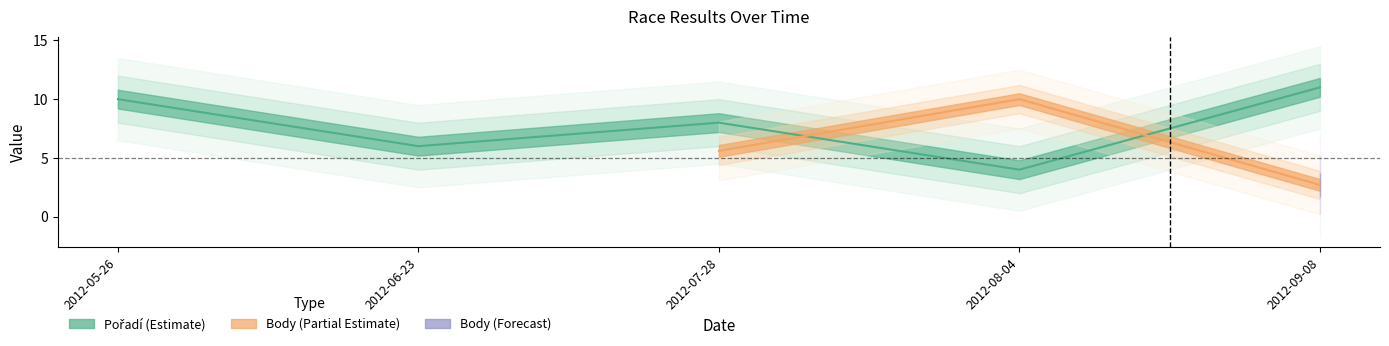

What is the label of the 5th point from the left?

2012-09-08